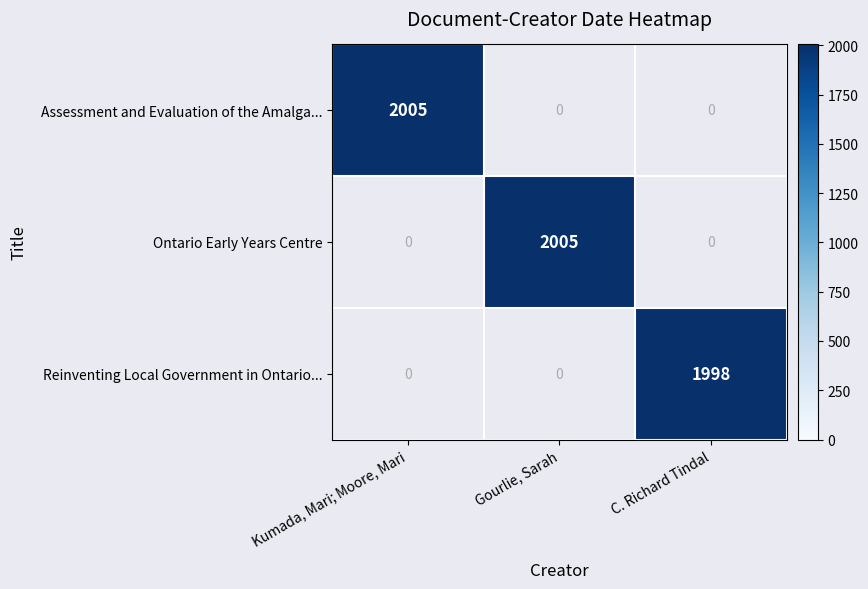

How many categories are shown in the chart?

3